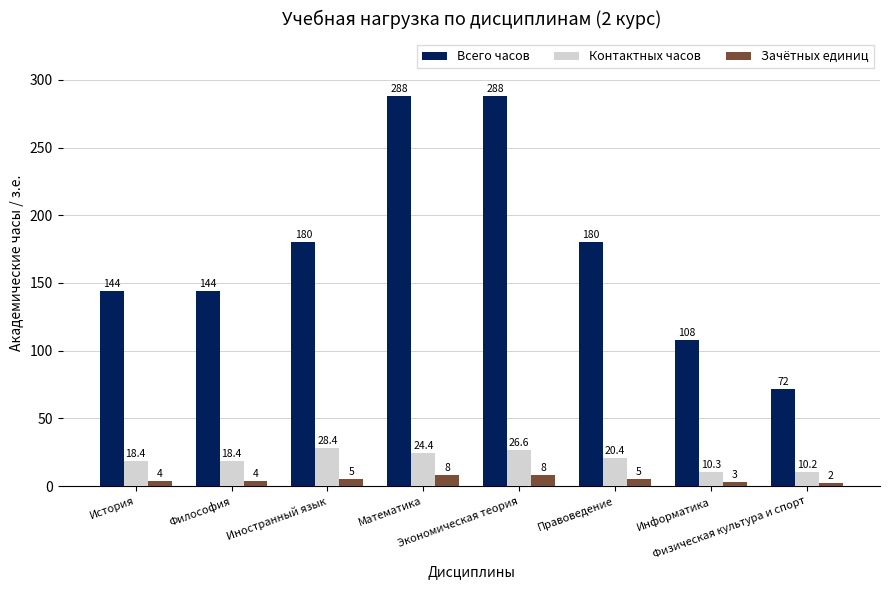

Count the Зачётных единиц values in the range 4 to 8.

6